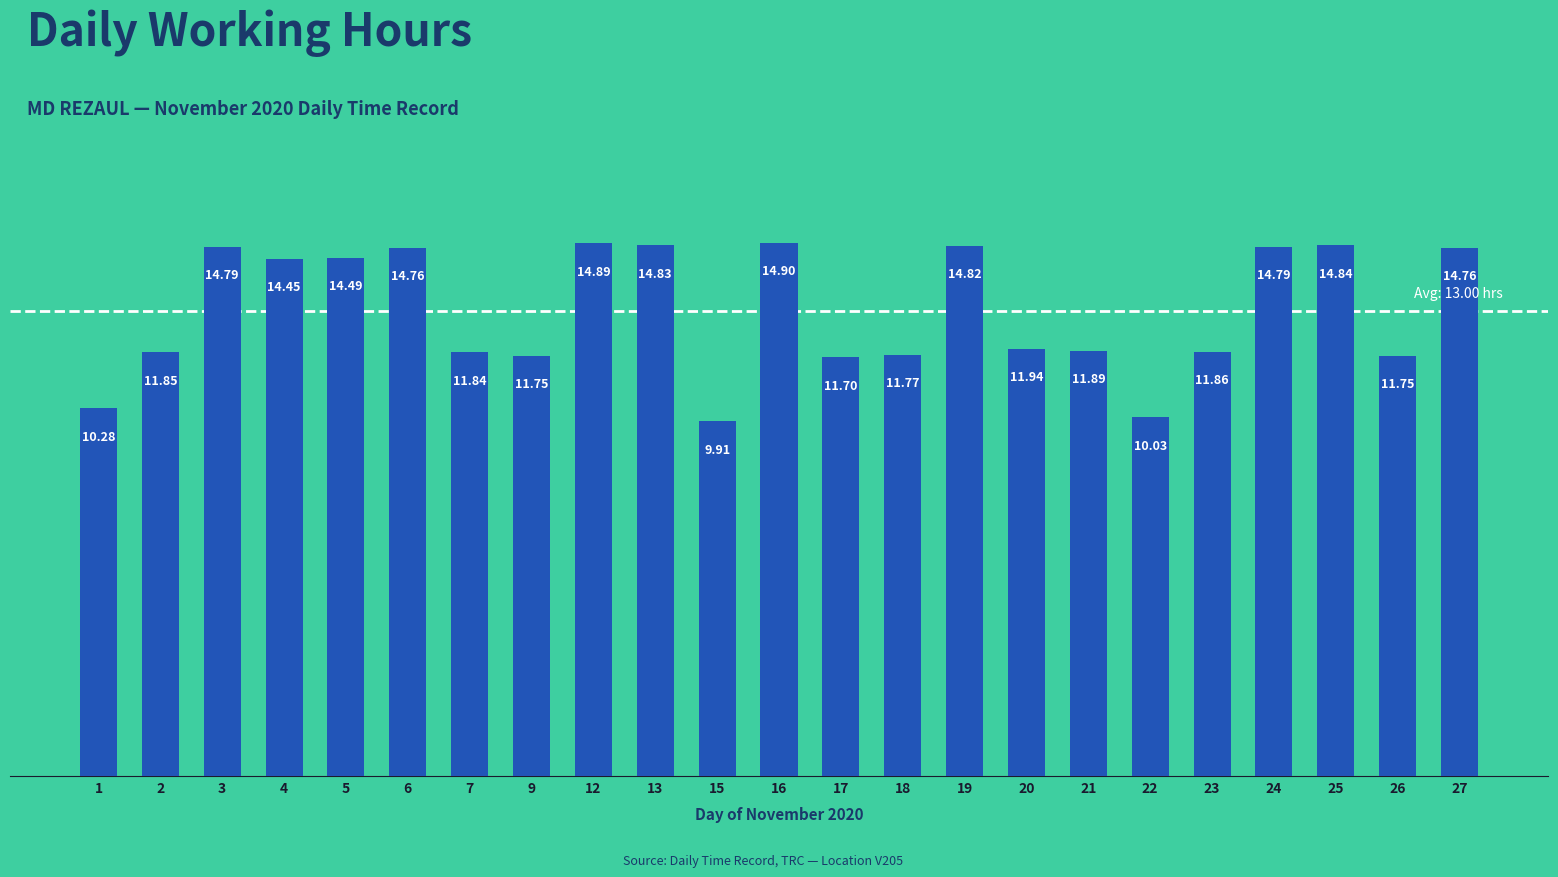

What is the change in value from 16 to 21?

-3.0